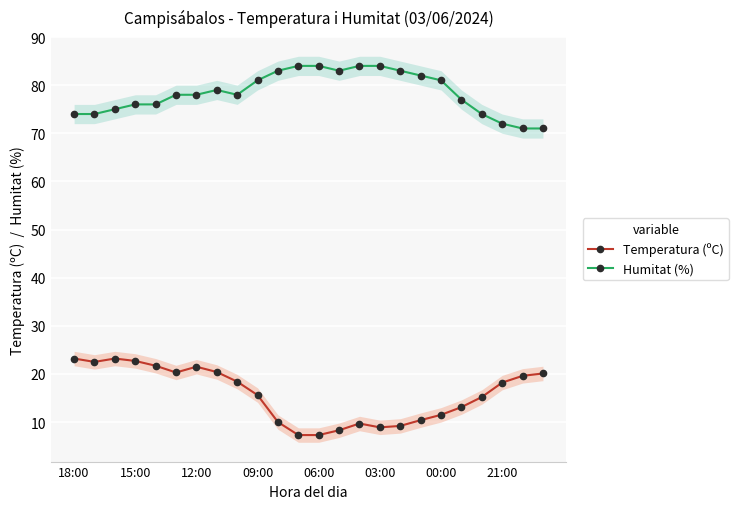

The Humitat (%) series shows 137.6 at 03:00. True or false?

False